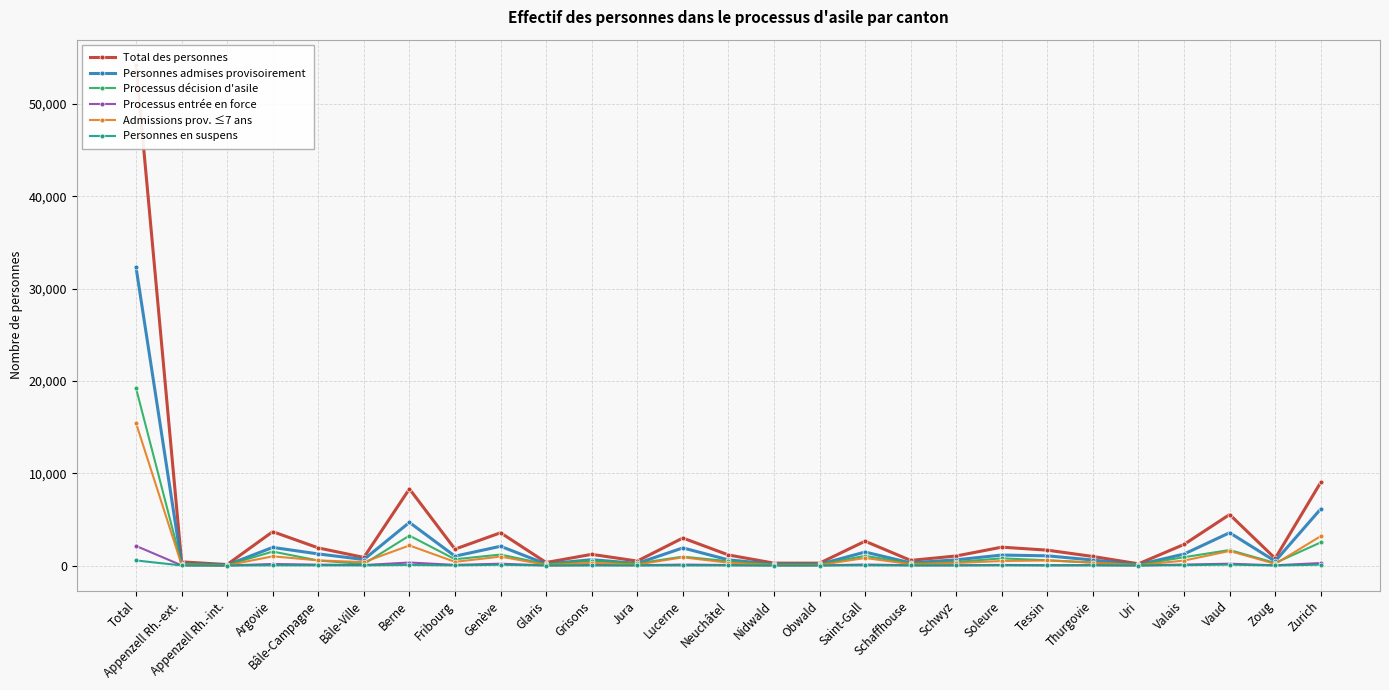

What is the difference between the Personnes en suspens values at Thurgovie and Zoug?

10